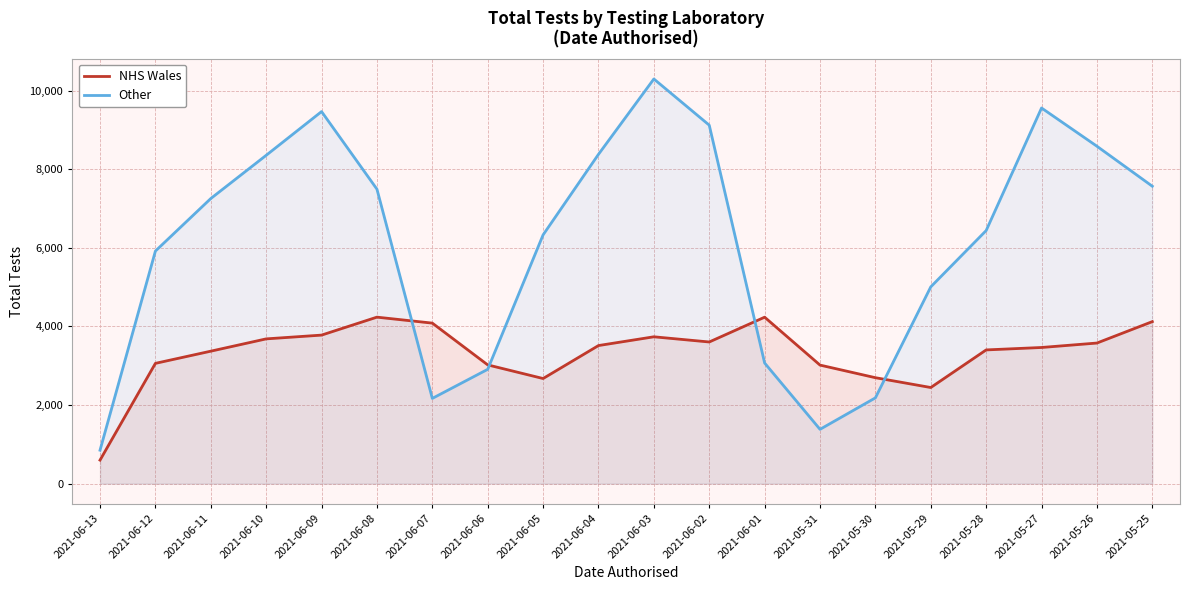

Rank the series by their average value, from lowest to highest.

NHS Wales, Other